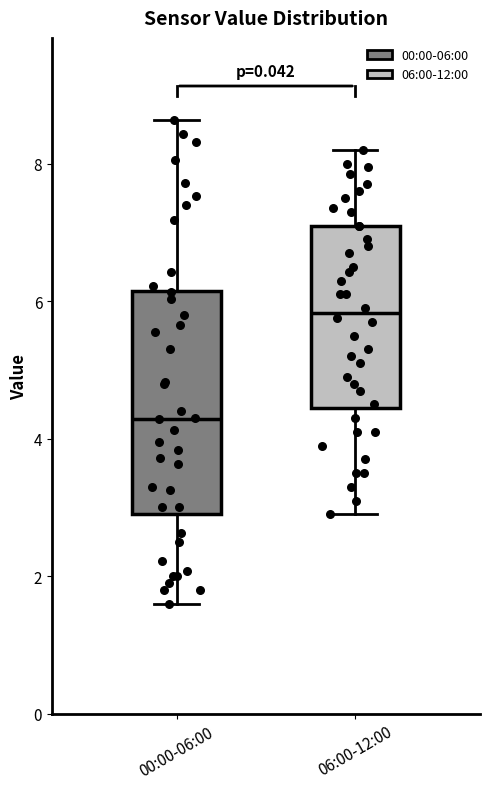

Where is the lower edge of the box for 00:00-06:00 on the y-axis? The values are not printed on the chart, so give them approximately, as read against the axis.

3.0